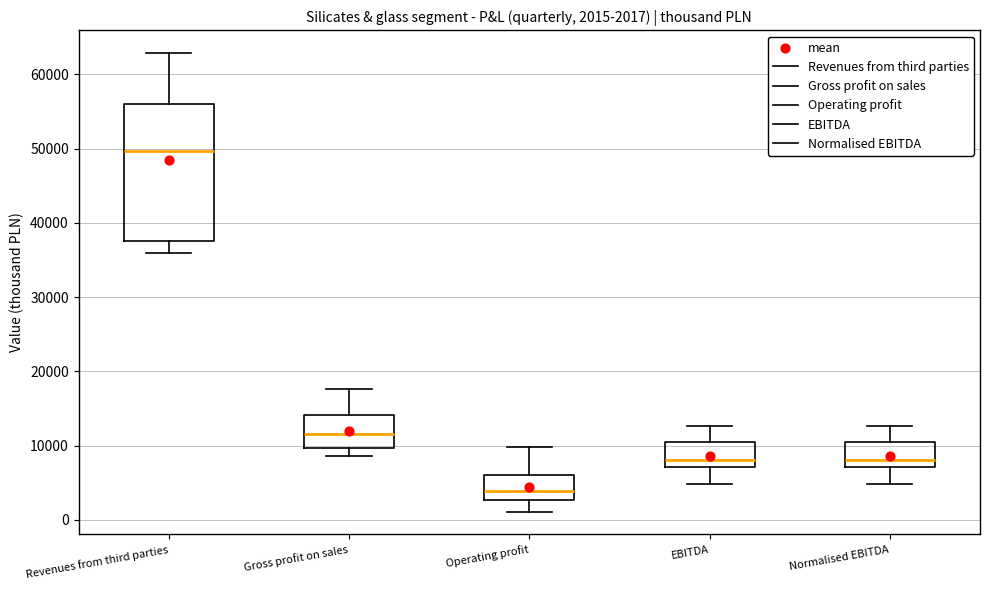

Comparing the boxes themselves (not the whiskers), which one is the tallest?

Revenues from third parties